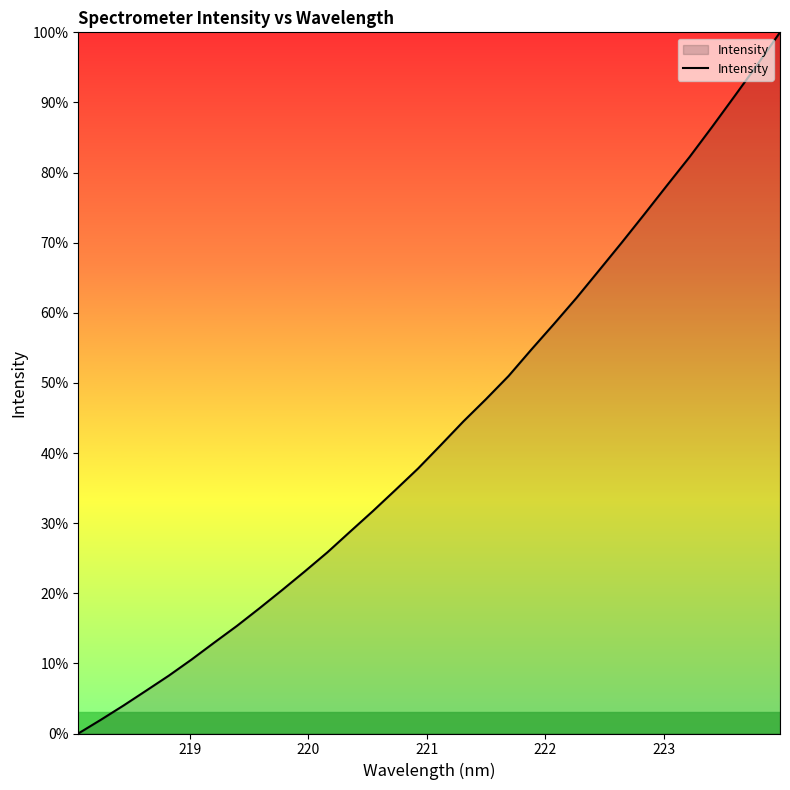

What is the difference between the maximum and minimum values?

100.0